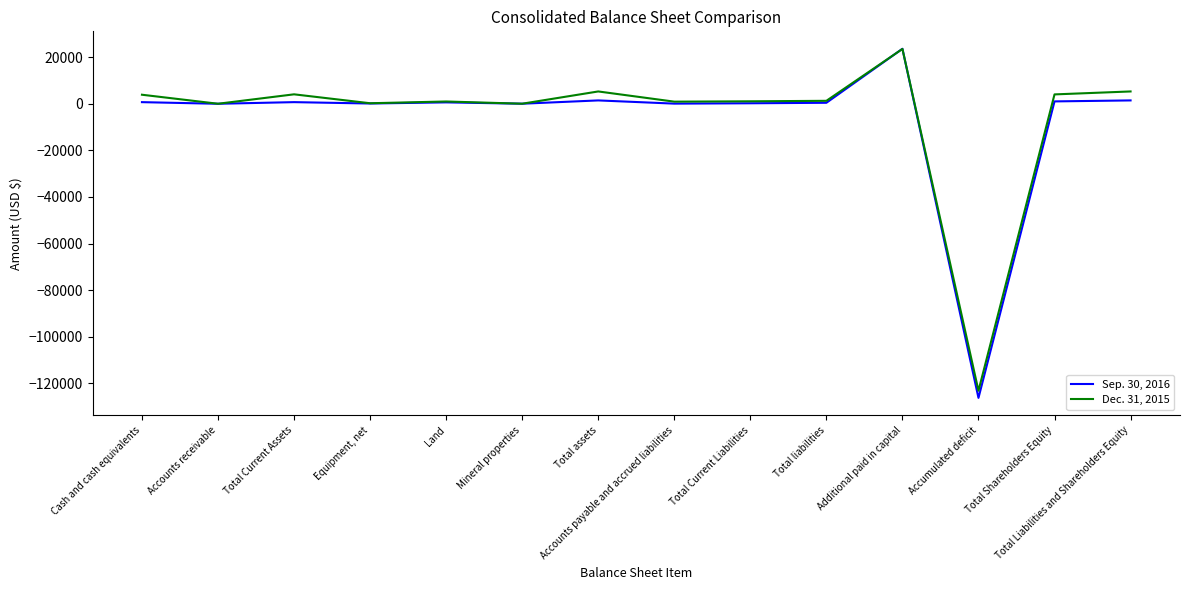

Is it true that Dec. 31, 2015 equals 3881 at Cash and cash equivalents?

True